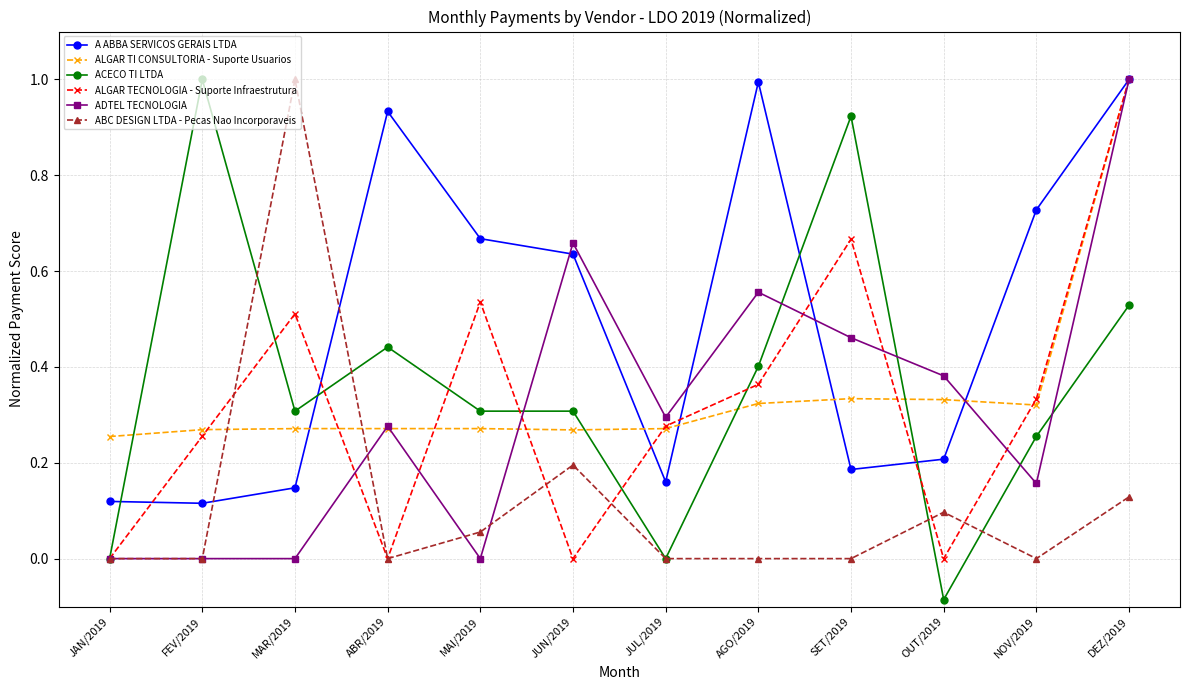

Which series changed the most between JUN/2019 and DEZ/2019?

ALGAR TECNOLOGIA - Suporte Infraestrutura